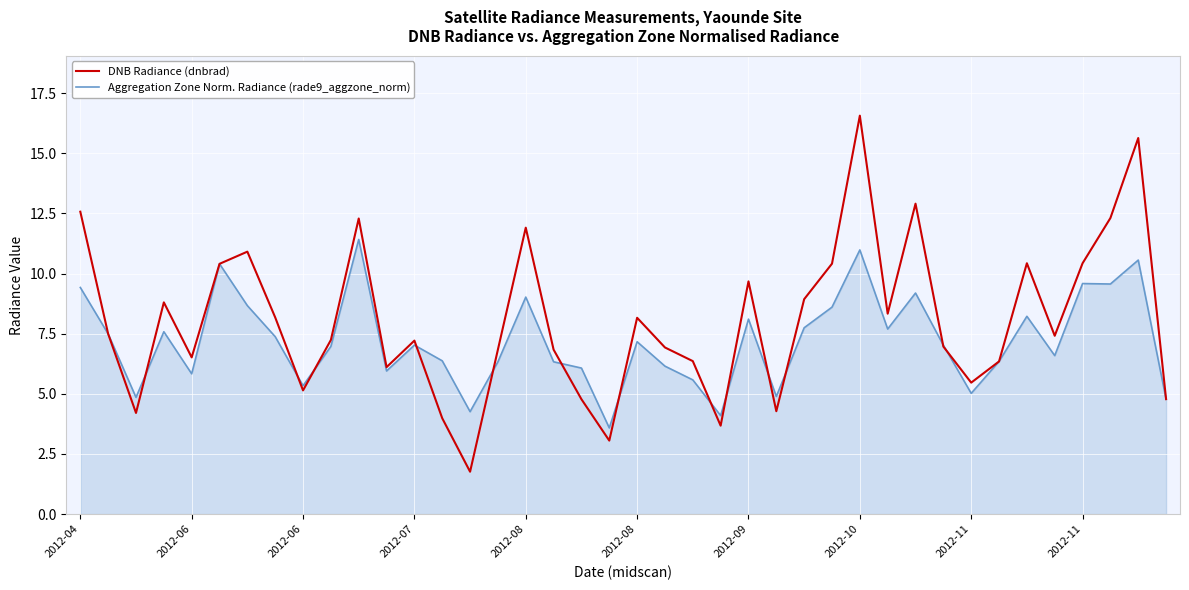

Which series has the largest total across all categories?

DNB Radiance (dnbrad)